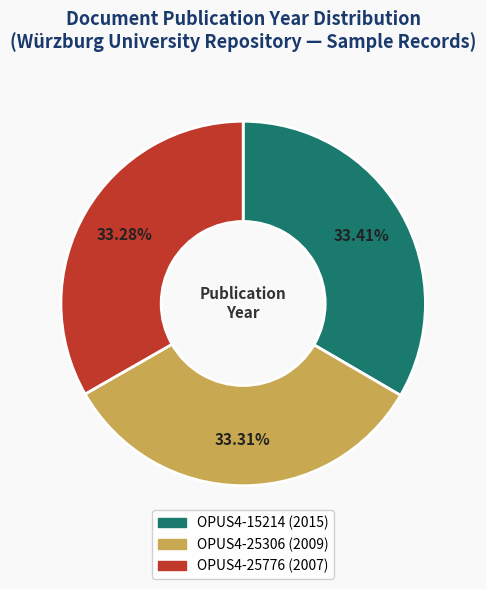

To the nearest percent, what percentage of the pie is OPUS4-25306 (2009)?

33%